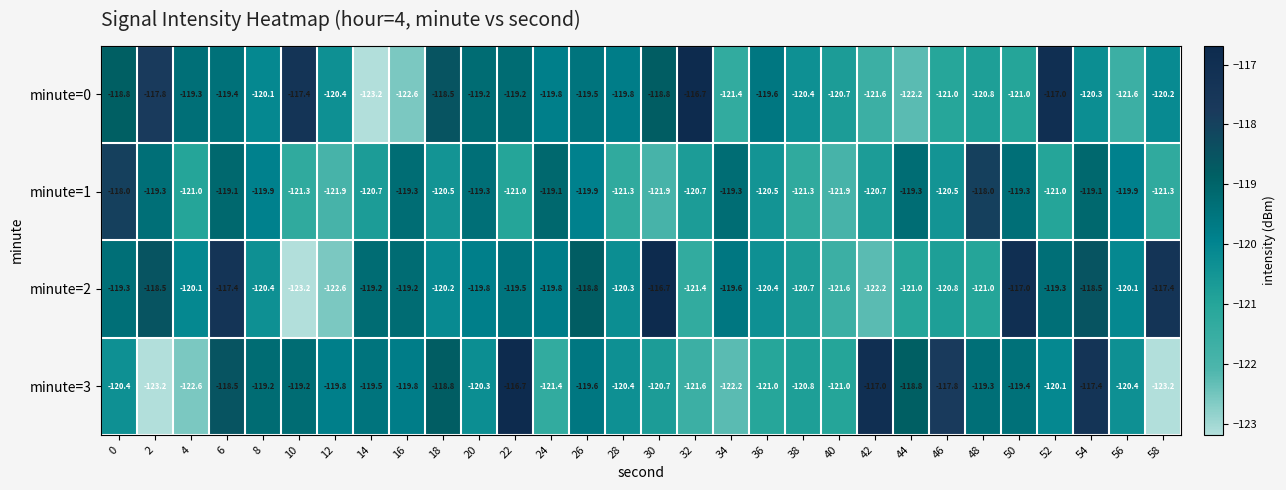

What is the approximate value of minute=0 at 56?

-121.6